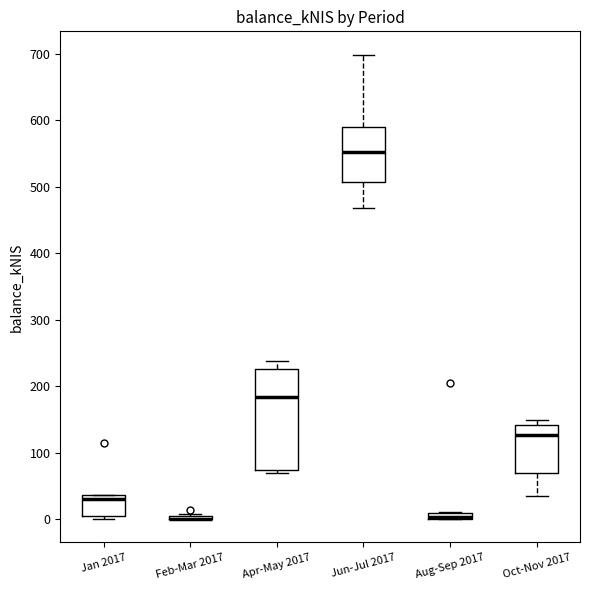

Where does the lower whisker of the box for Jun-Jul 2017 end on the y-axis? The values are not printed on the chart, so give them approximately, as read against the axis.

470